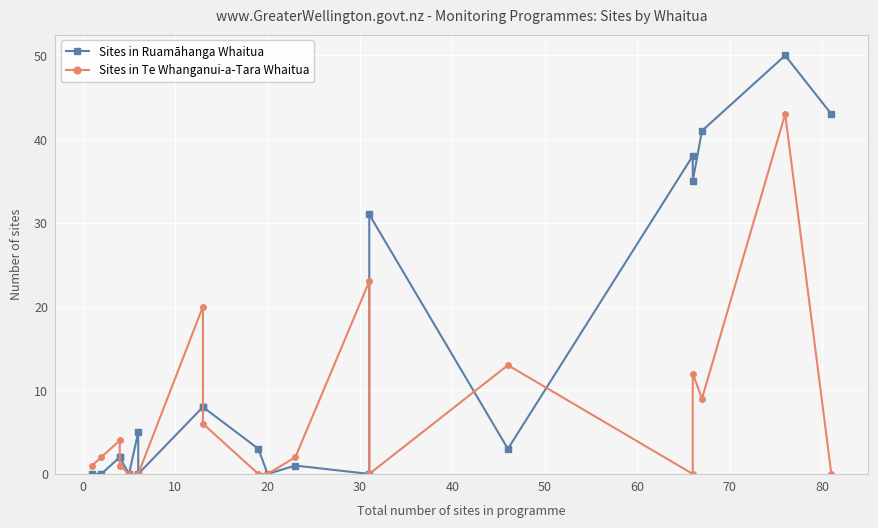

Which series has the largest range (max minus min)?

Sites in Ruamāhanga Whaitua